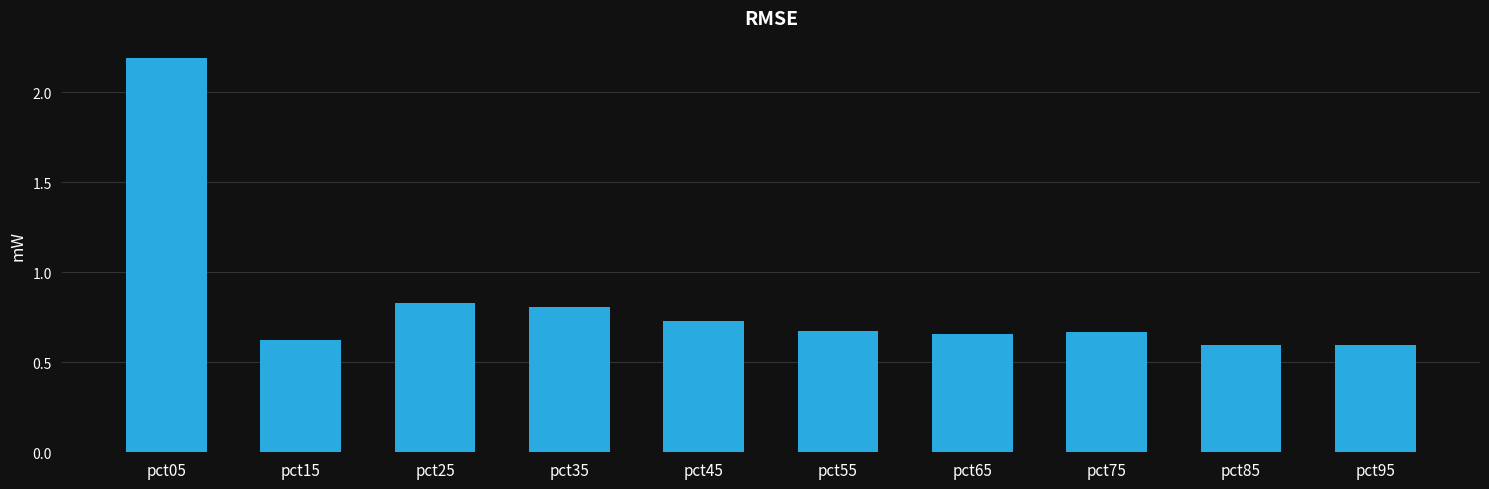

Is it true that the value at pct15 is 0.6?

True